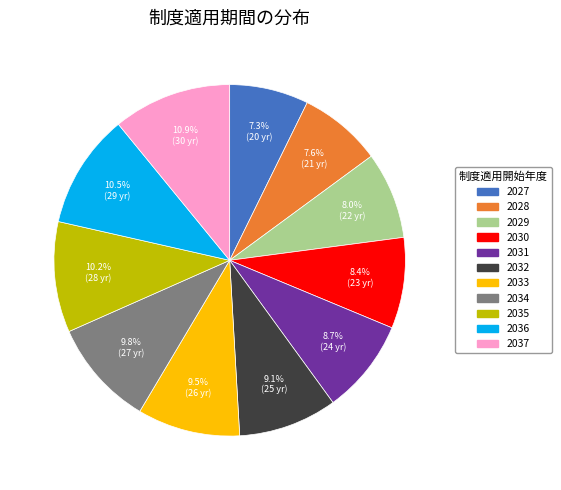

The 2037 slice represents 11% of the pie. True or false?

True